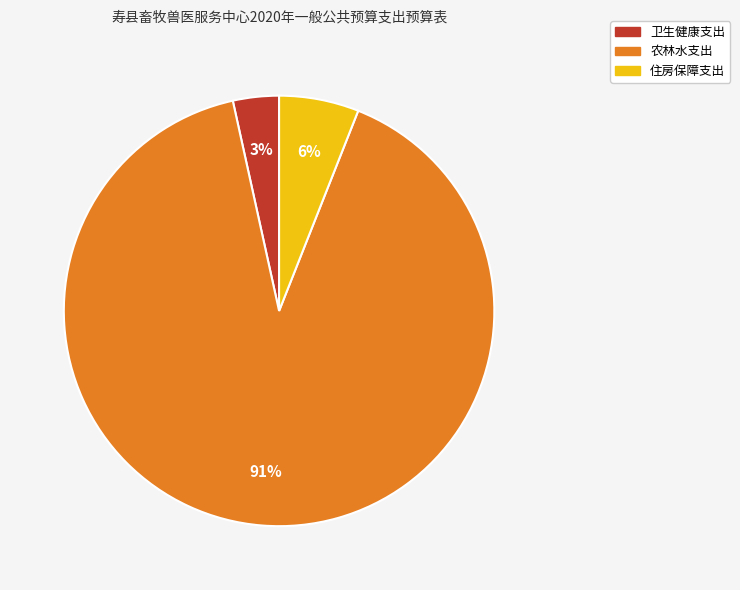

Between 住房保障支出 and 卫生健康支出, which is larger?

住房保障支出